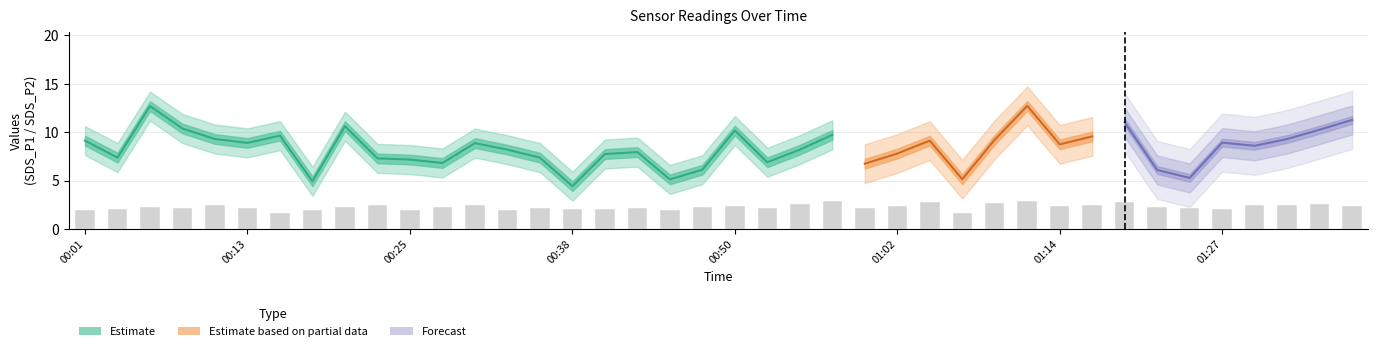

What is the sum of the values at 20 and 13?

4.4